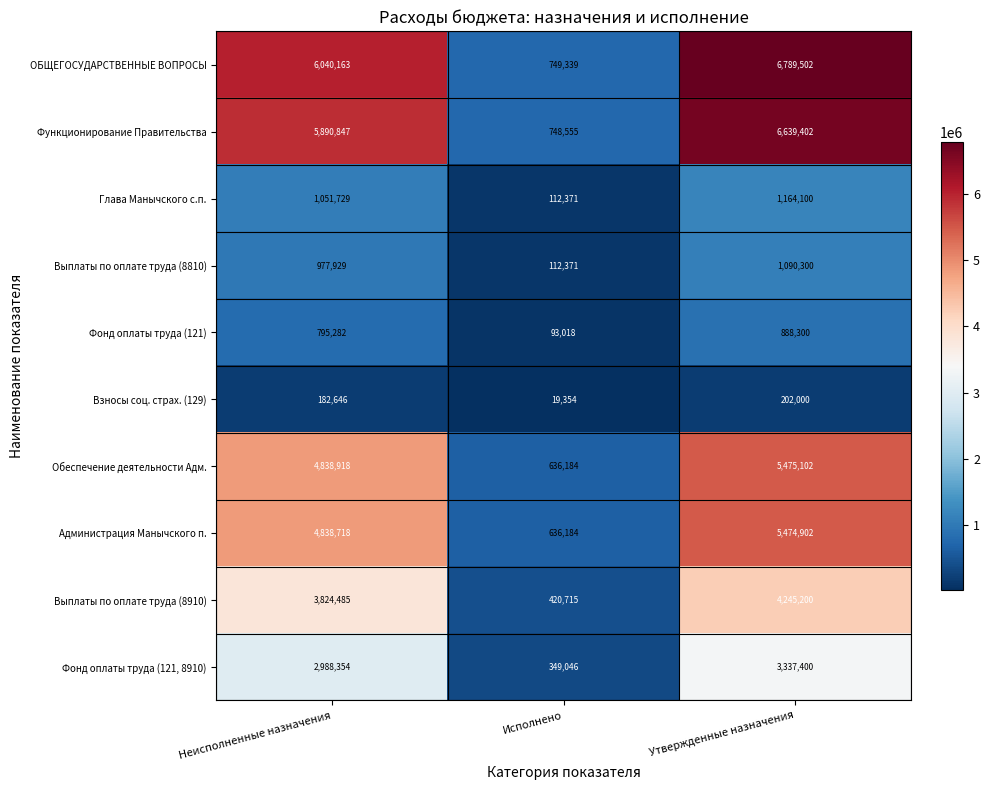

Which series has the widest spread of values?

ОБЩЕГОСУДАРСТВЕННЫЕ ВОПРОСЫ